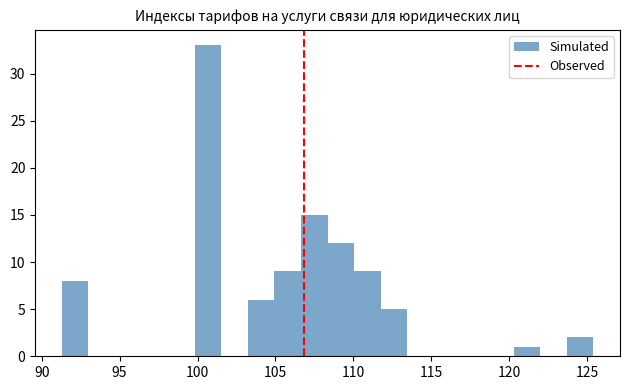

Around what value on the x-axis is the tallest bar? Give the approximate position of its centre, as read against the axis.

100.5